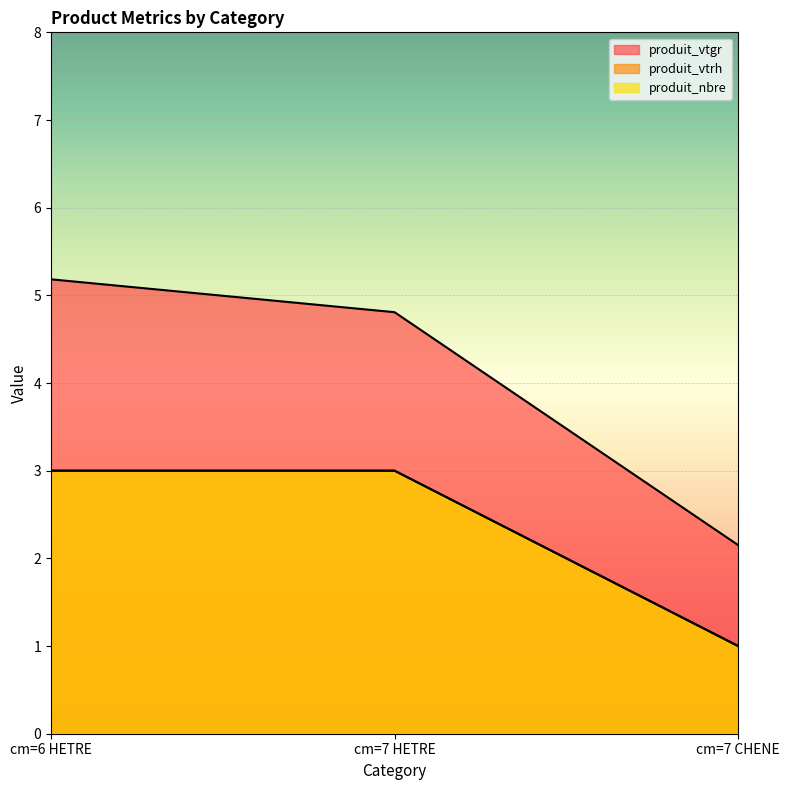

What is the difference between the produit_vtgr values at cm=7 CHENE and cm=6 HETRE?

3.0